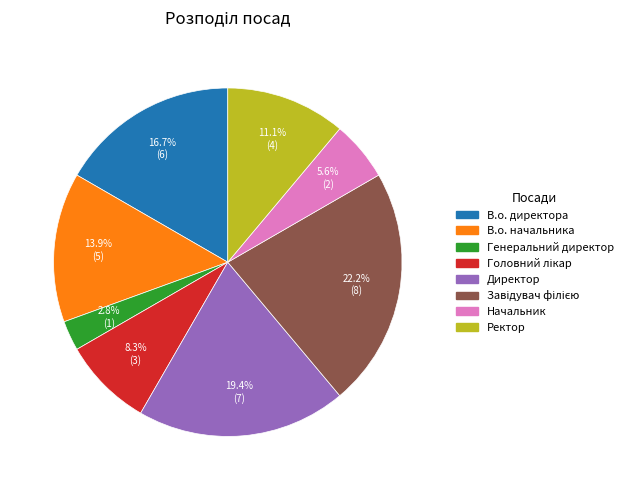

To the nearest percent, what is the average slice percentage?

12%